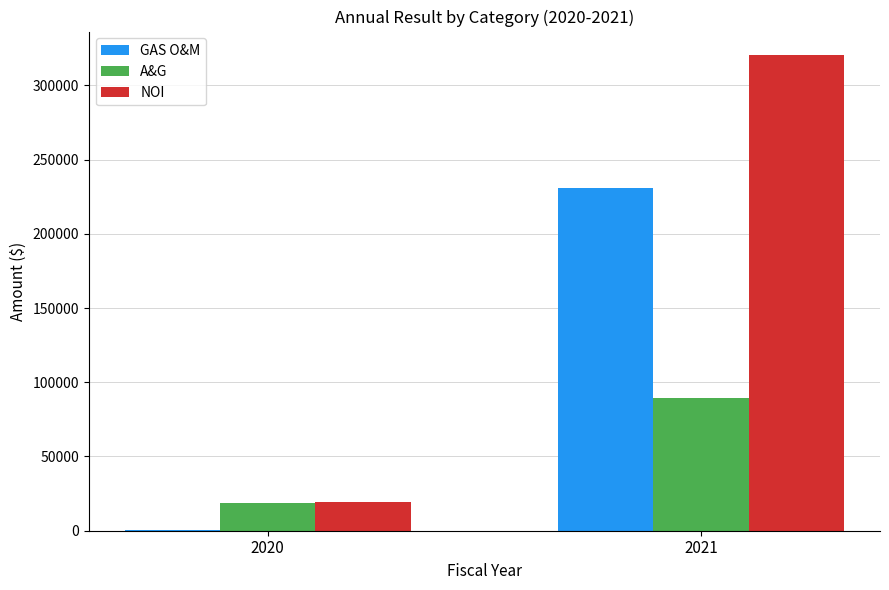

What is the highest value of the GAS O&M series?

230661.1